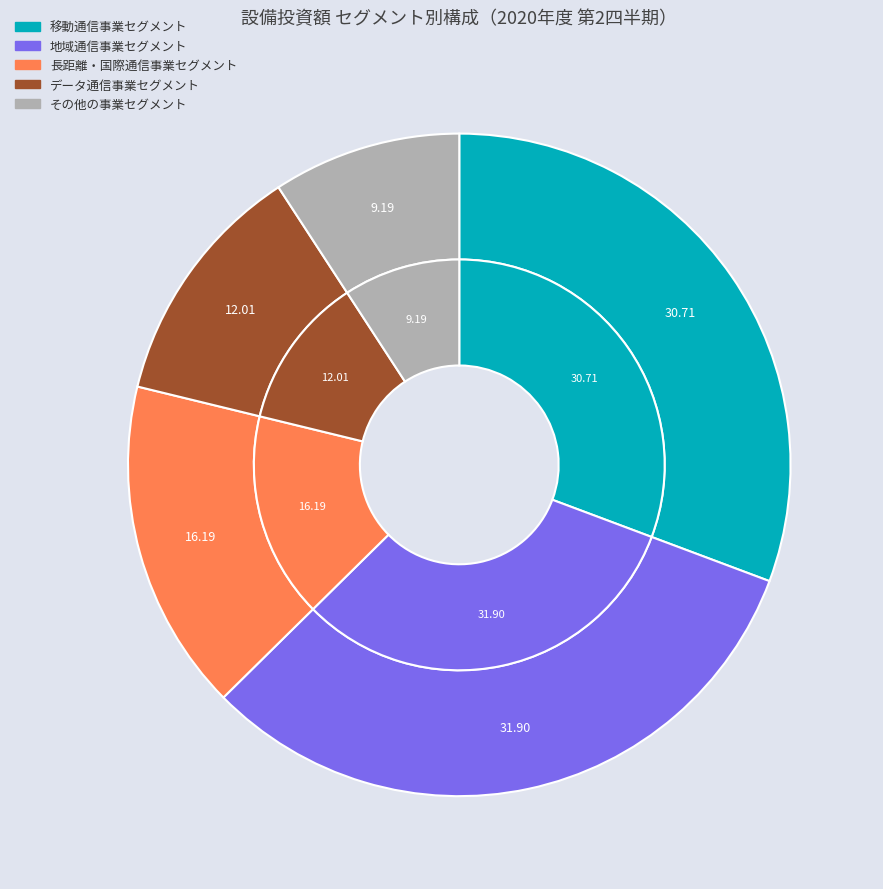

How much of the chart is everything except 地域通信事業セグメント?

68.1%